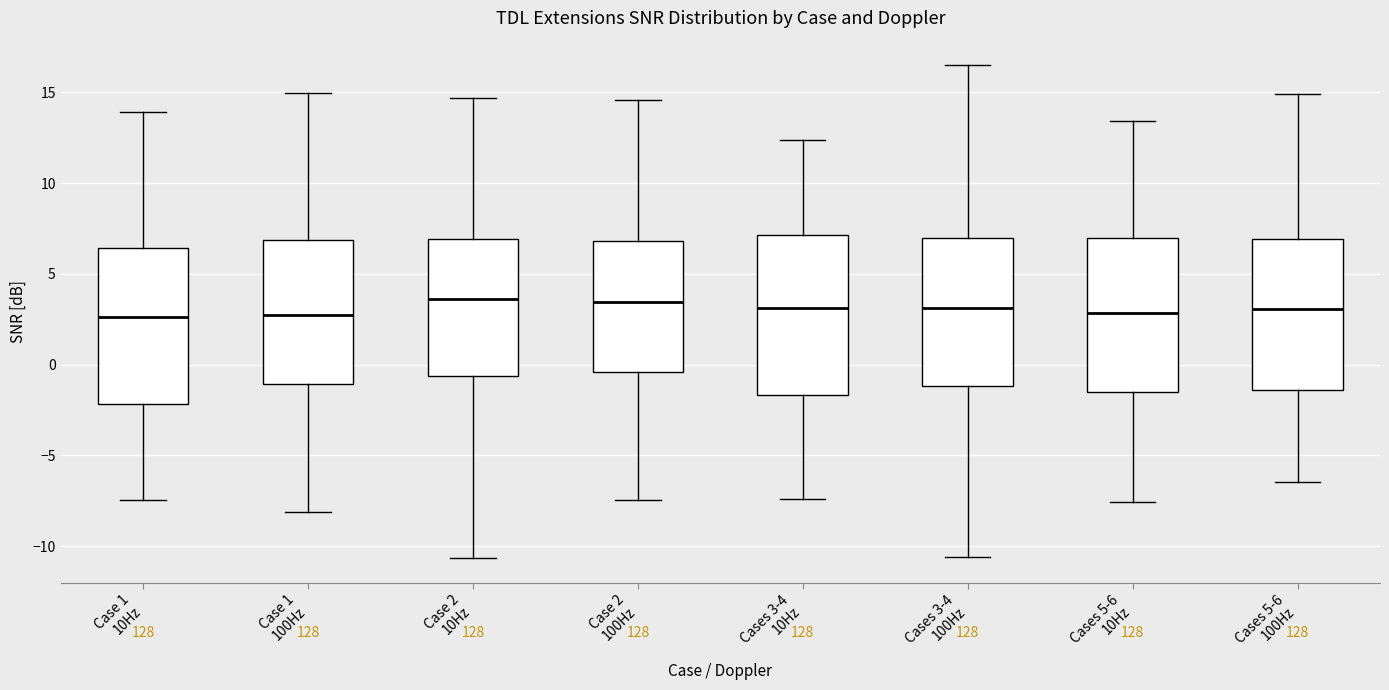

Reading left to right, read every box against the y-axis: the position of its median line, the range the box covers, and the ends of its whiskers. The values are not printed on the chart, so give them approximately, as read against the axis.

Case 1 10Hz: median 2.5, box -2.0 to 6.5, whiskers -7.5 to 14.0
Case 1 100Hz: median 2.5, box -1.0 to 7.0, whiskers -8.0 to 15.0
Case 2 10Hz: median 3.5, box -0.5 to 7.0, whiskers -10.5 to 14.5
Case 2 100Hz: median 3.5, box -0.5 to 7.0, whiskers -7.5 to 14.5
Cases 3-4 10Hz: median 3.0, box -1.5 to 7.0, whiskers -7.5 to 12.5
Cases 3-4 100Hz: median 3.0, box -1.0 to 7.0, whiskers -10.5 to 16.5
Cases 5-6 10Hz: median 3.0, box -1.5 to 7.0, whiskers -7.5 to 13.5
Cases 5-6 100Hz: median 3.0, box -1.5 to 7.0, whiskers -6.5 to 15.0